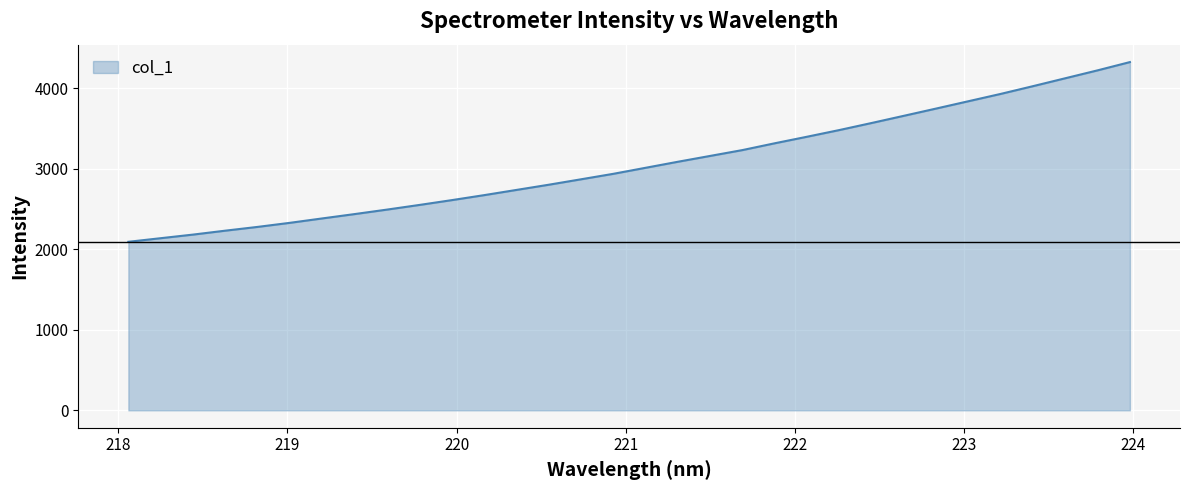

What is the difference between the maximum and minimum values?

2232.4